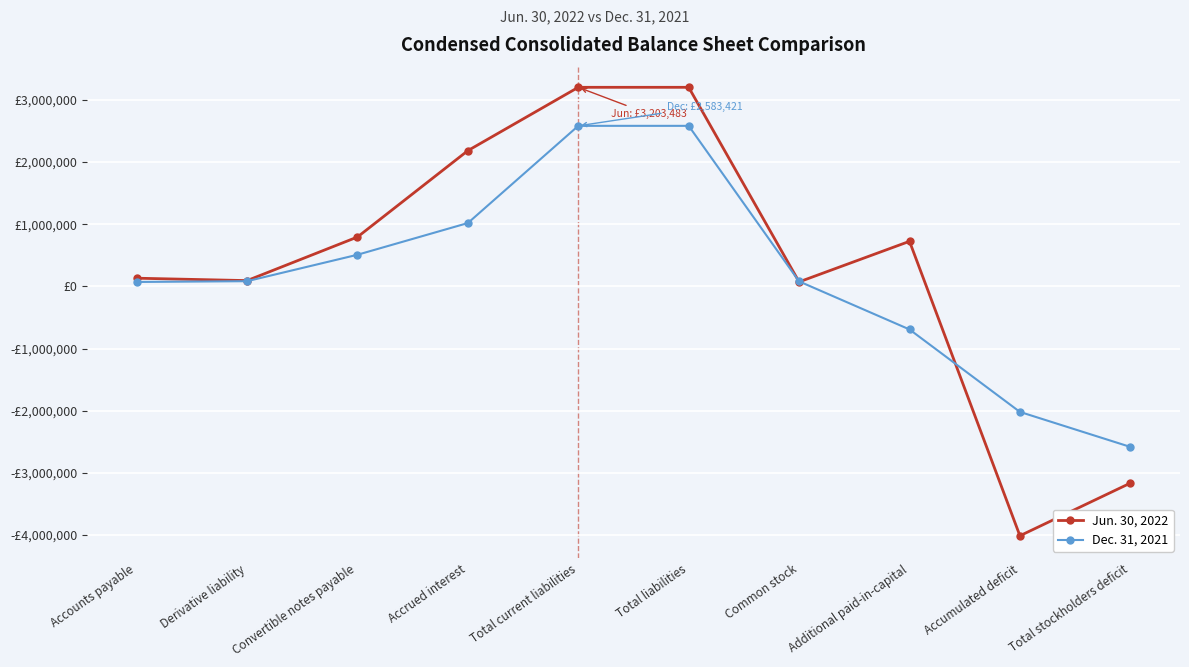

List the series in order of their overall mean, lowest first.

Dec. 31, 2021, Jun. 30, 2022